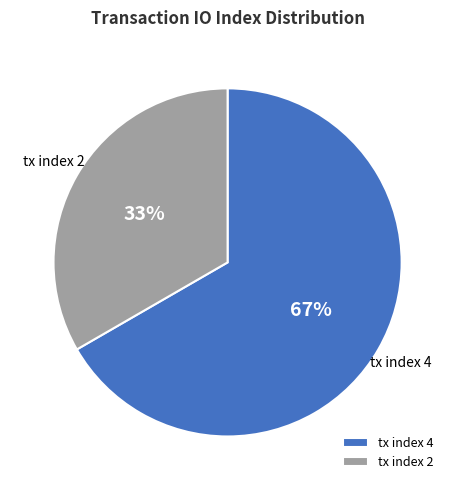

Rank the categories by value from lowest to highest.

tx index 2, tx index 4